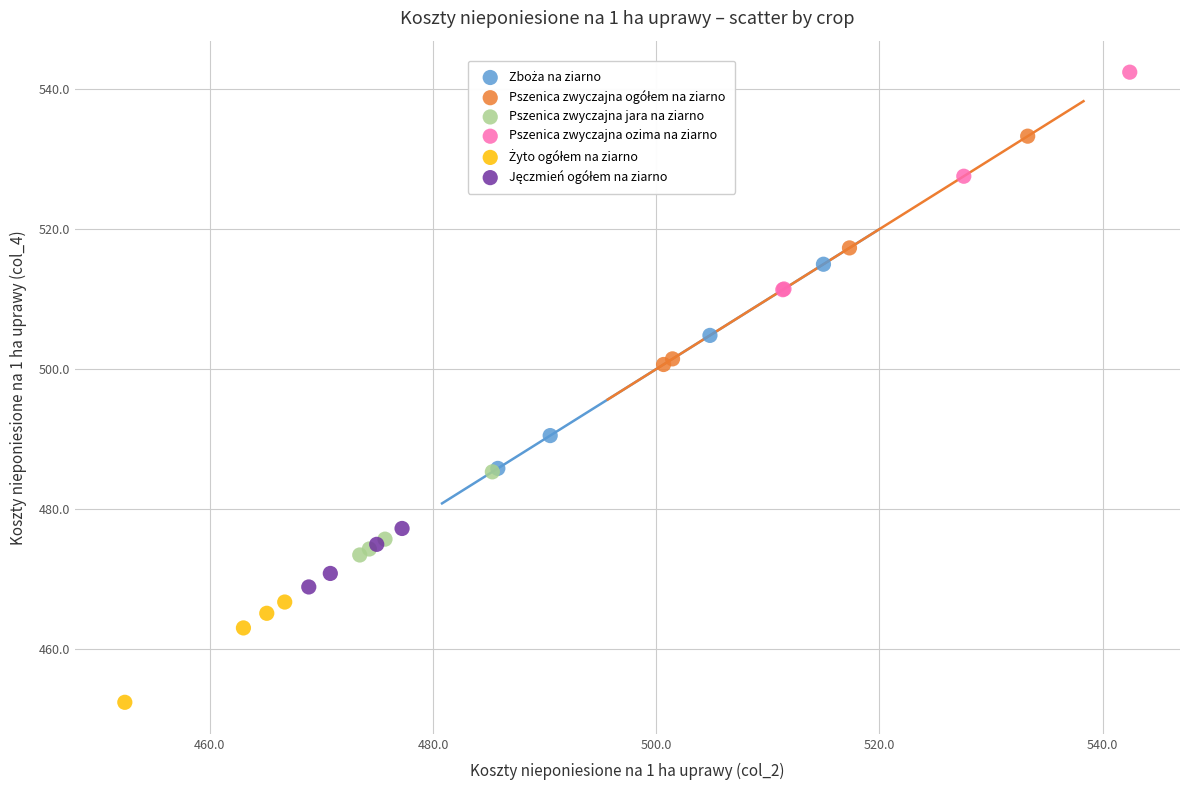

Which series reaches the maximum Y coordinate?

Pszenica zwyczajna ozima na ziarno